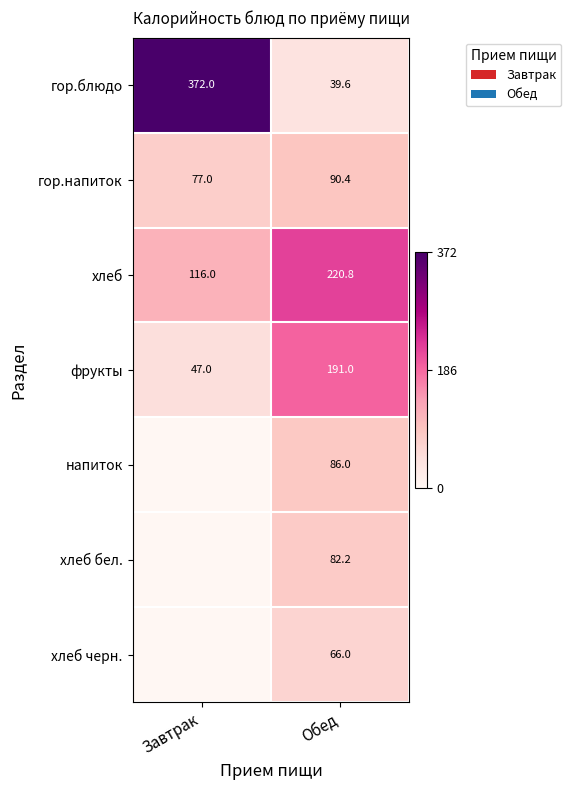

The гор.напиток series shows 77.0 at Завтрак. True or false?

True